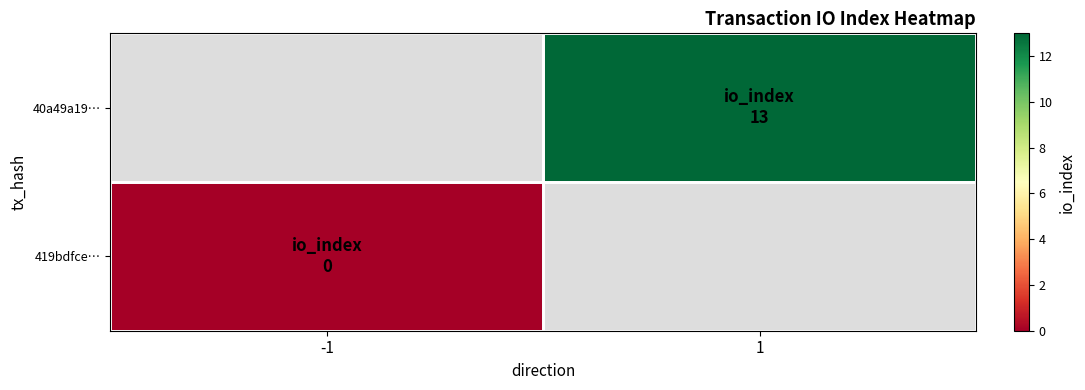

List the series in order of their overall mean, lowest first.

419bdfce…, 40a49a19…